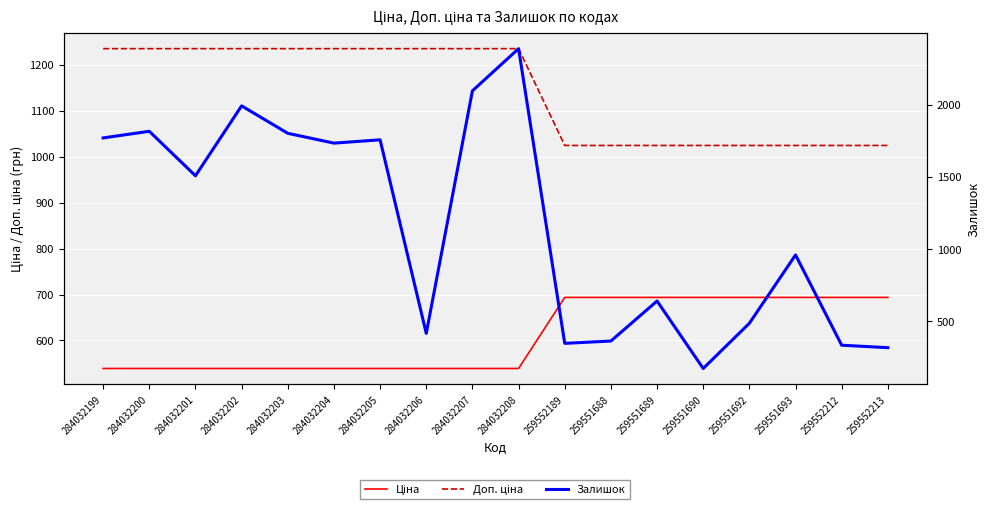

What is the minimum value shown in the chart?

174.0